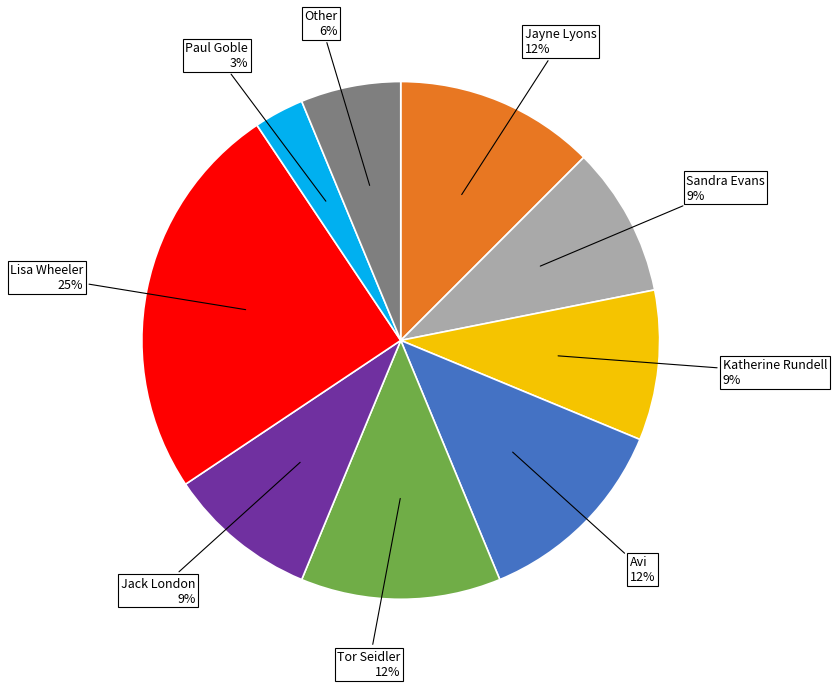

Does any single category account for the majority?

No